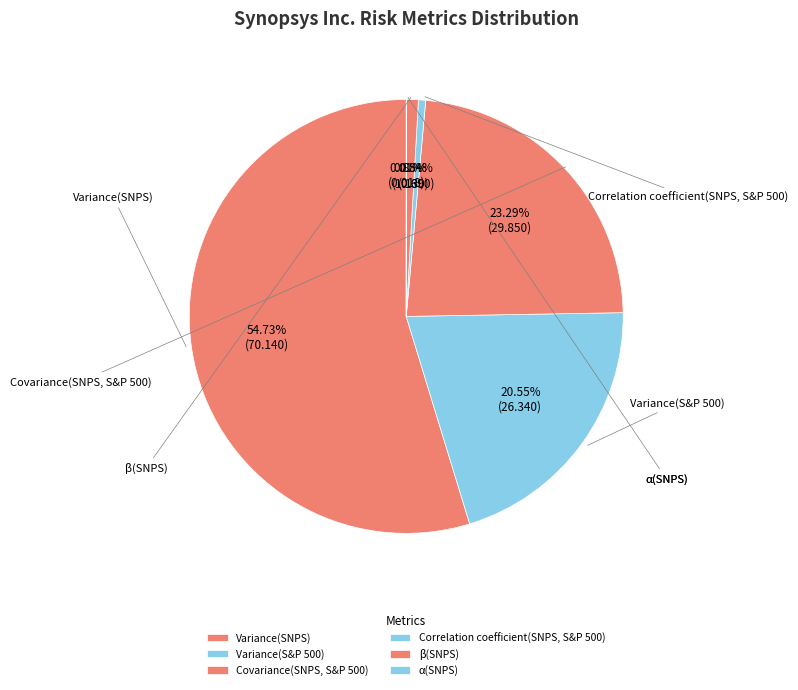

Is there a majority slice in this chart?

Yes